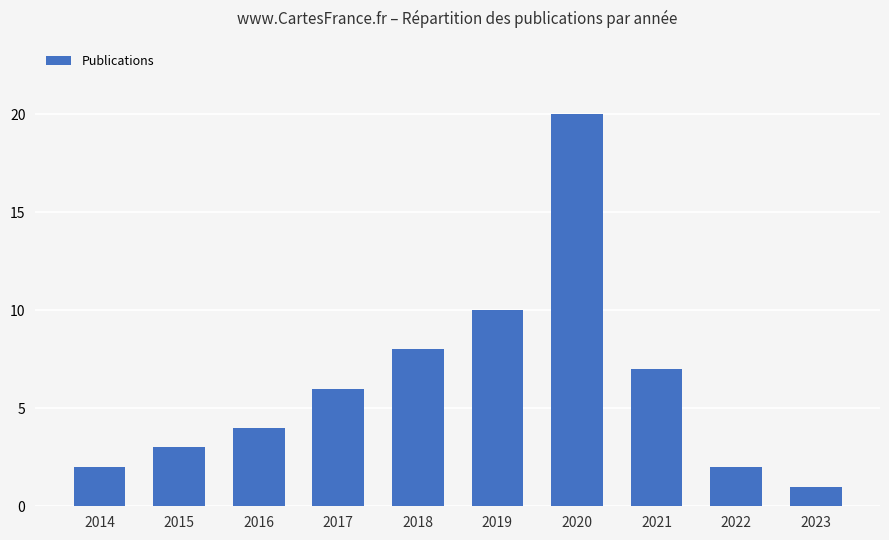

Are the bars horizontal?

No